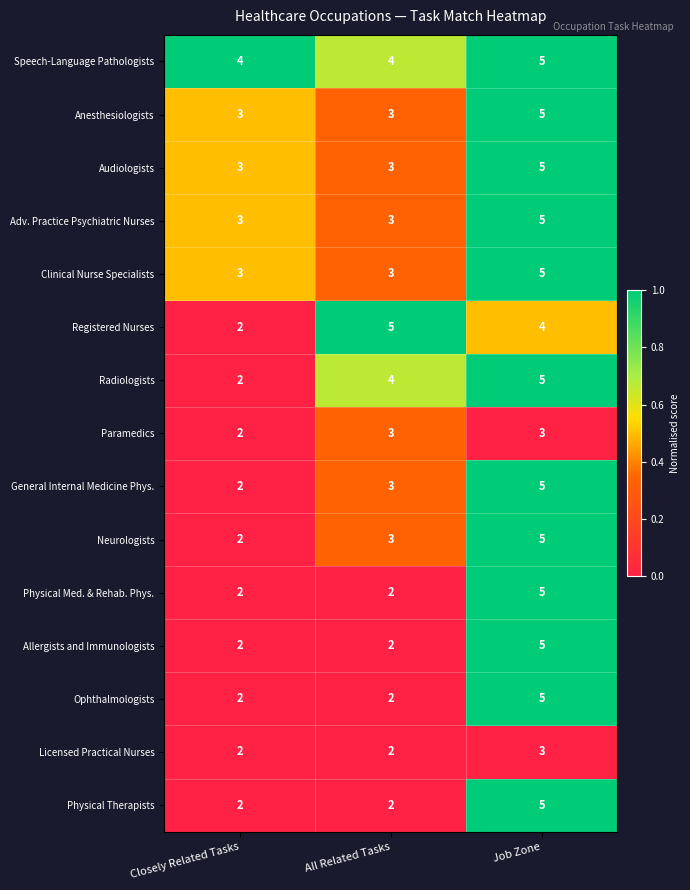

What is the difference between the highest and lowest values at All Related Tasks?

3